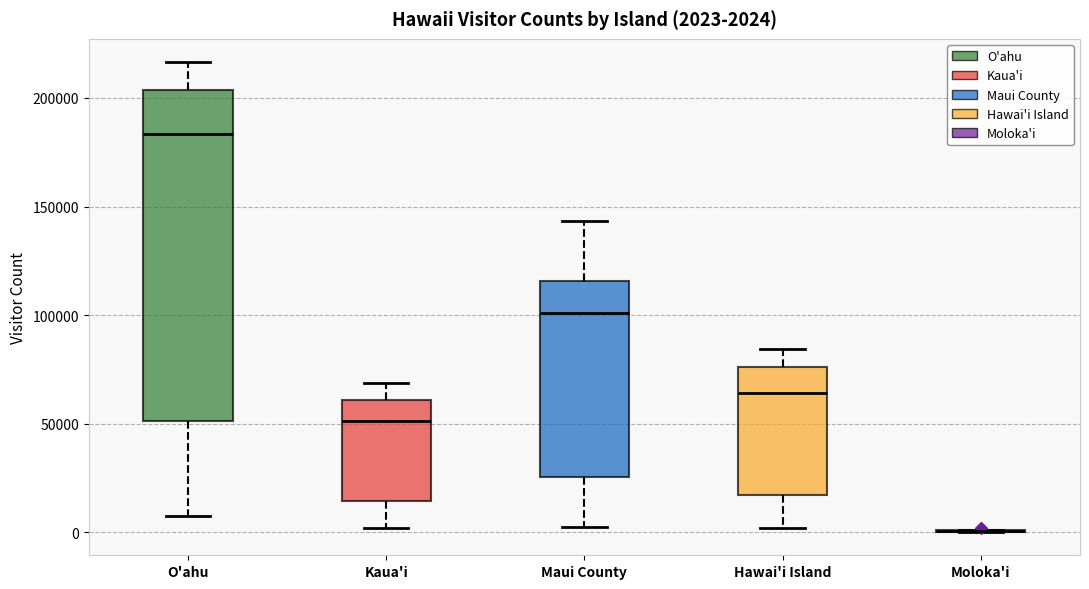

Comparing the boxes themselves (not the whiskers), which one is the tallest?

O'ahu